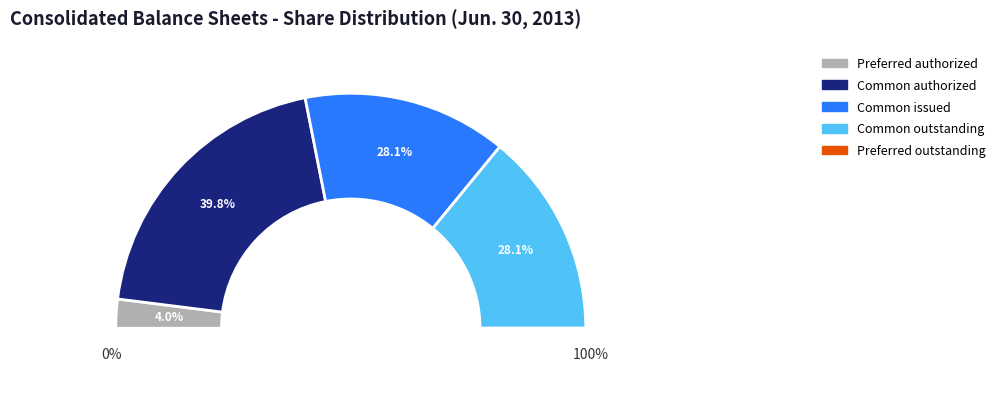

What is the change in value from Preferred stock, authorized shares to Common stock, outstanding shares?

+60632267